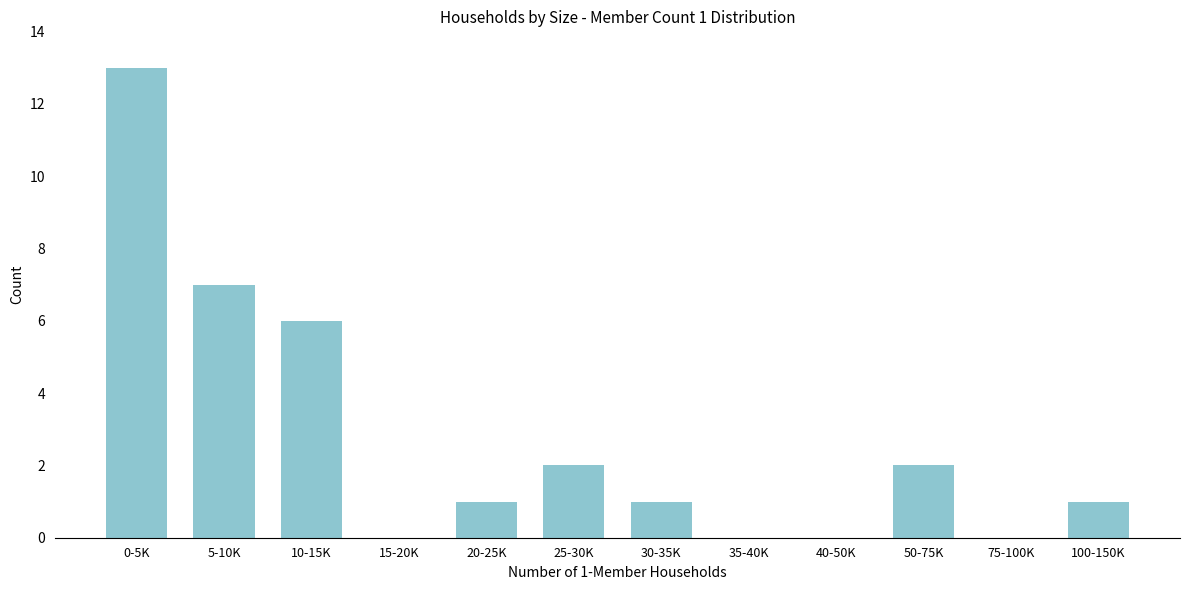

Reading left to right, list all the values displayed in this chart.

0-5K=13	5-10K=7	10-15K=6	15-20K=0	20-25K=1	25-30K=2	30-35K=1	35-40K=0	40-50K=0	50-75K=2	75-100K=0	100-150K=1